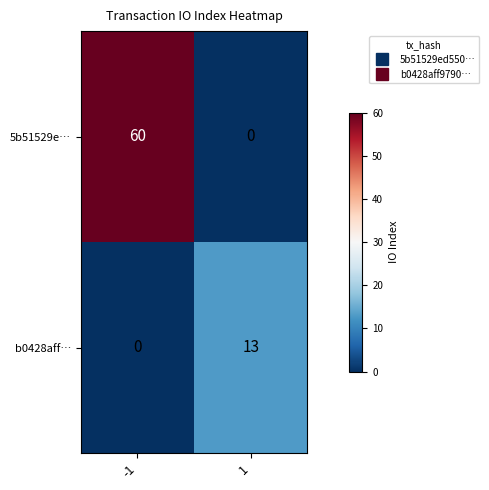

Which series has the widest spread of values?

5b51529e…